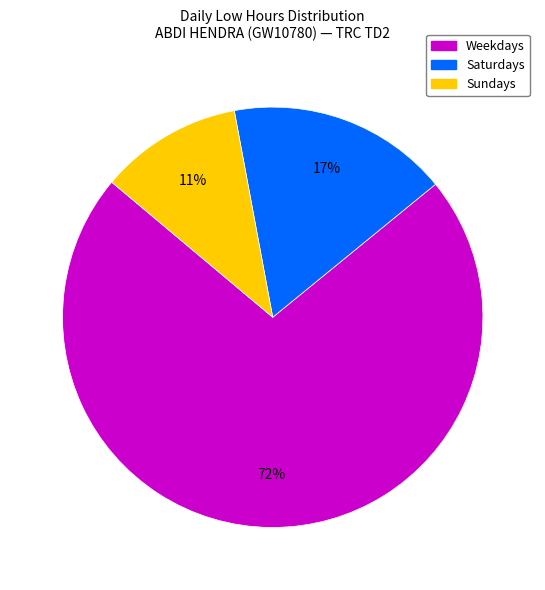

To the nearest percent, what is the average slice percentage?

33%